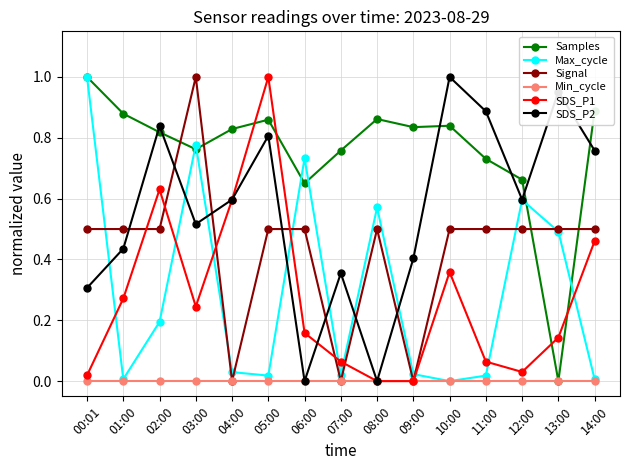

How many categories are shown in the chart?

15